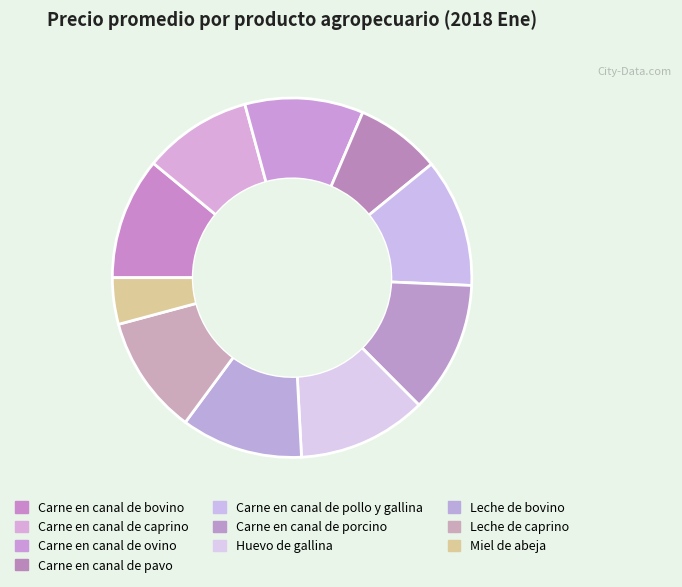

Approximately how many times larger is the value at Carne en canal de bovino compared to Miel de abeja?

2.6